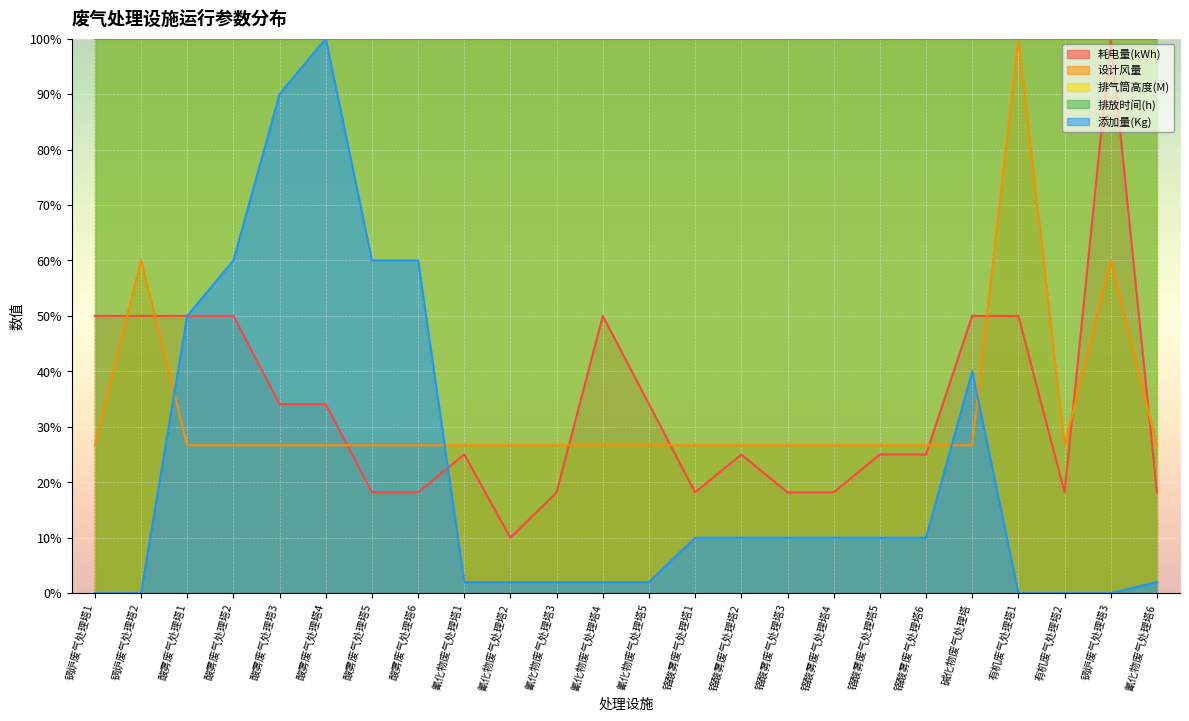

What is the minimum value for 耗电量(kWh)?

10.0